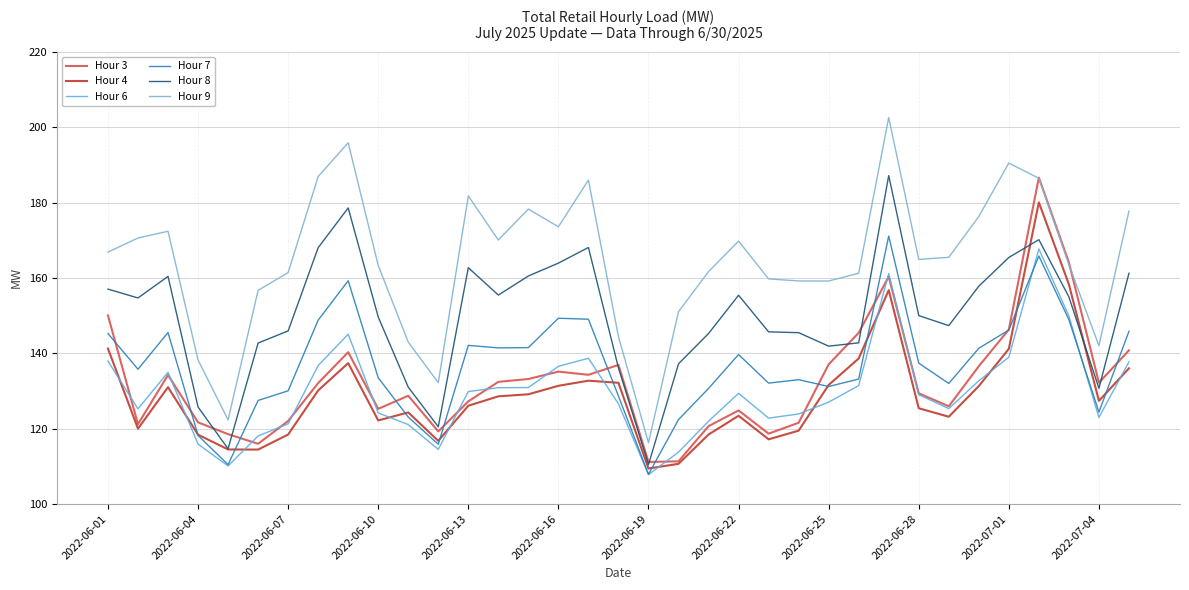

Which series ends up on top after the final intersection of Hour 3 and Hour 6?

Hour 3